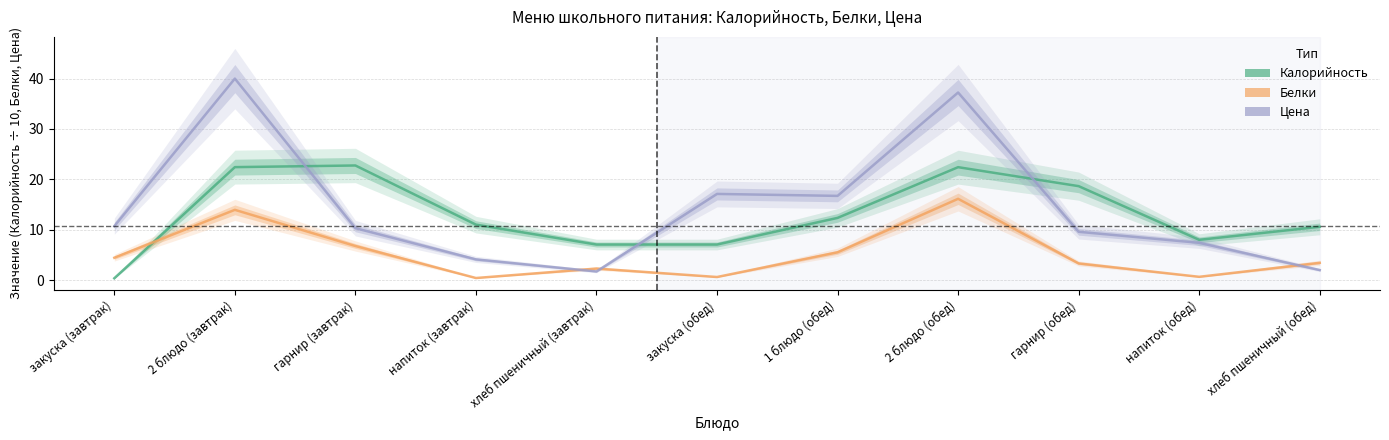

What is the difference between the Белки values at гарнир (завтрак) and 2 блюдо (завтрак)?

7.2